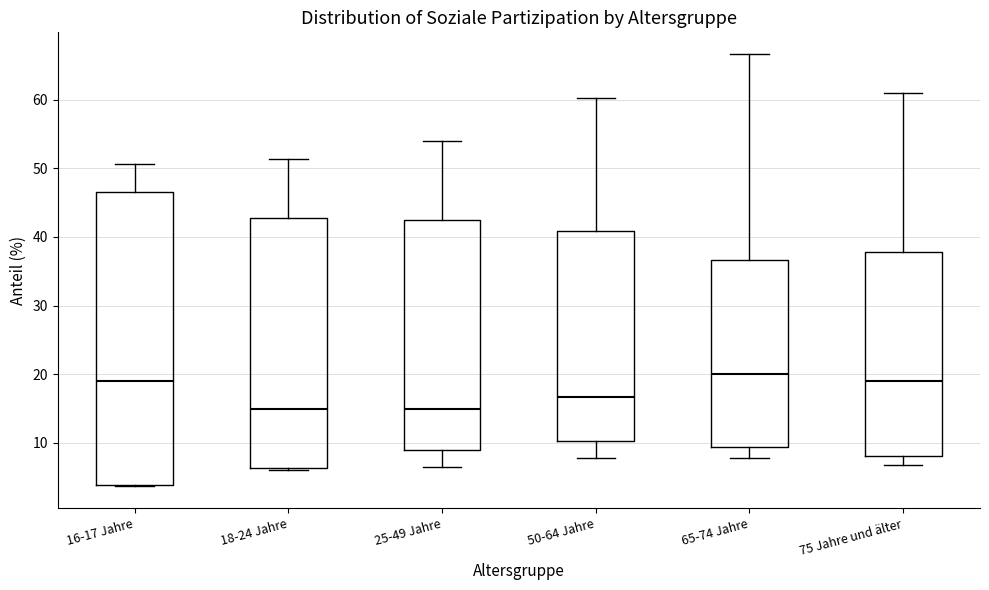

Comparing the boxes themselves (not the whiskers), which one is the tallest?

16-17 Jahre